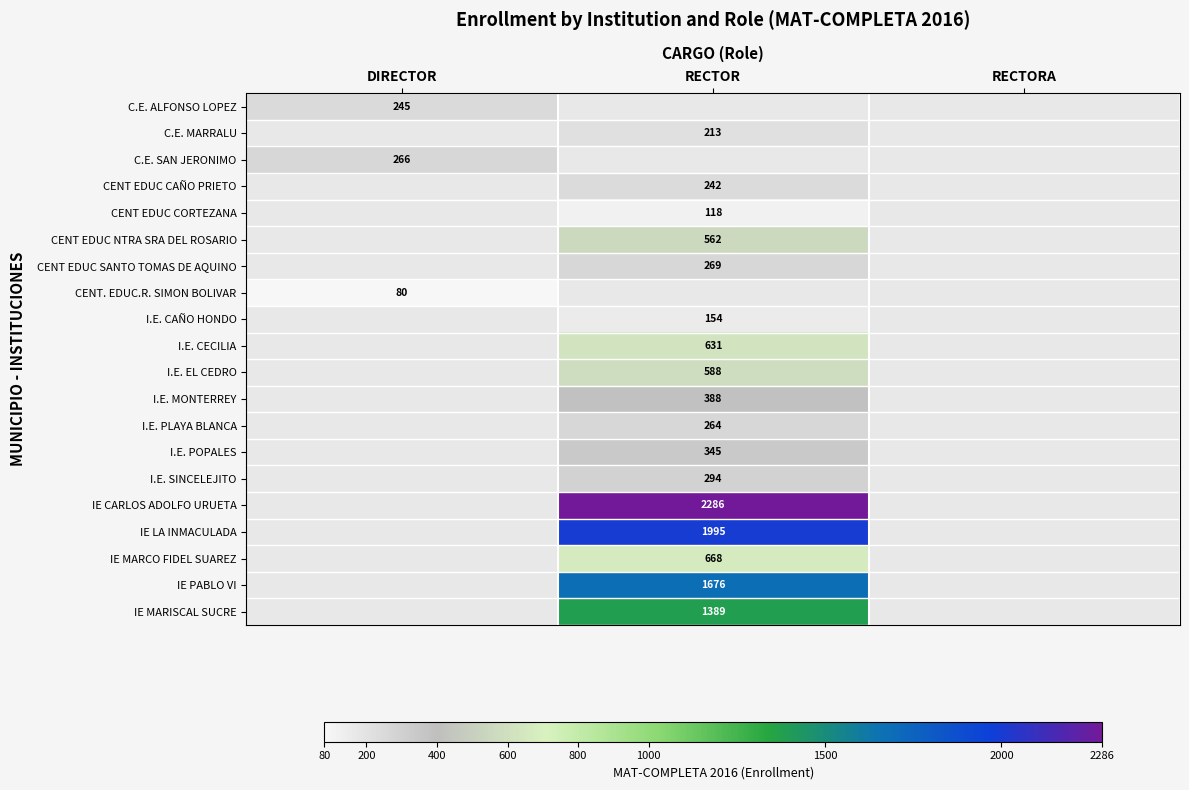

Which label corresponds to the smallest value in the chart?

DIRECTOR